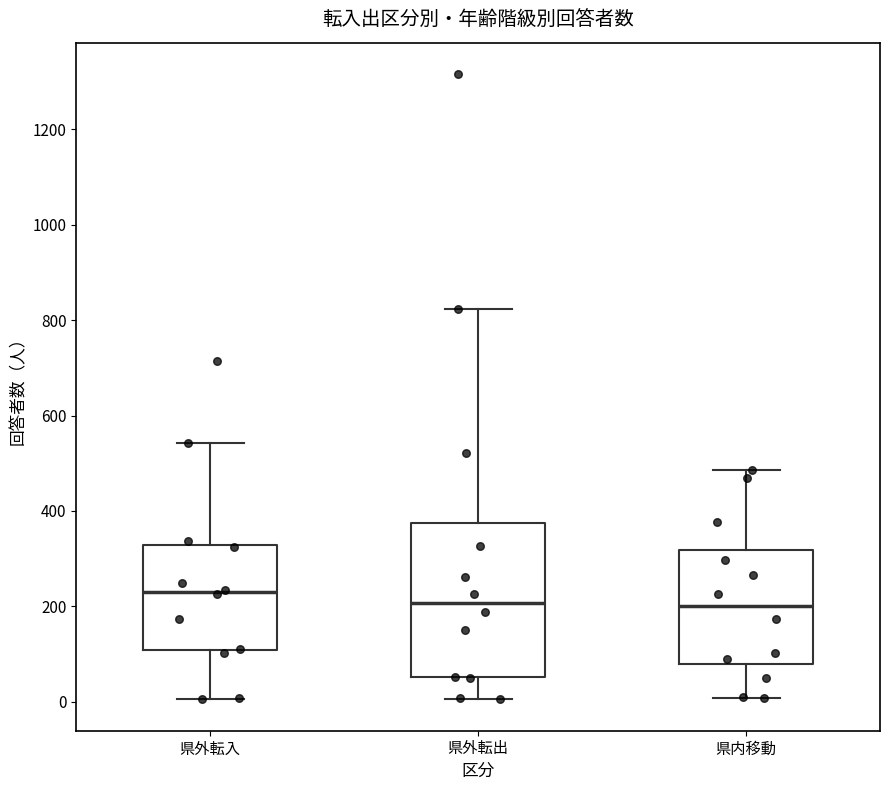

Which box is the tallest, from its lower edge to its upper edge?

県外転出